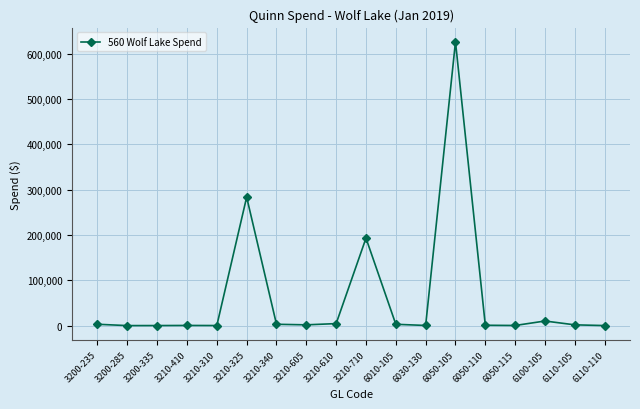

What is the difference between the maximum and second lowest values?

625808.2